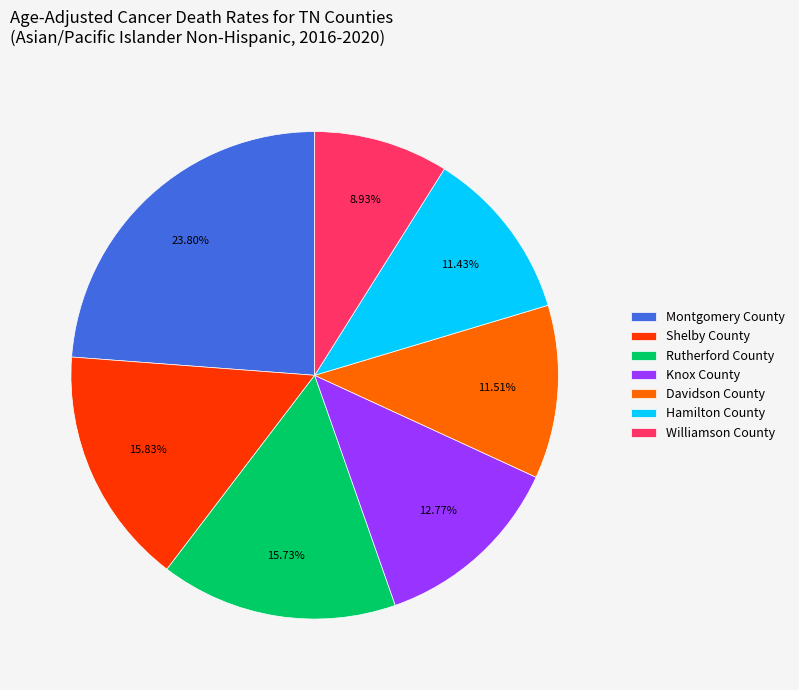

What percentage do Davidson County and Shelby County together represent?

27.3%